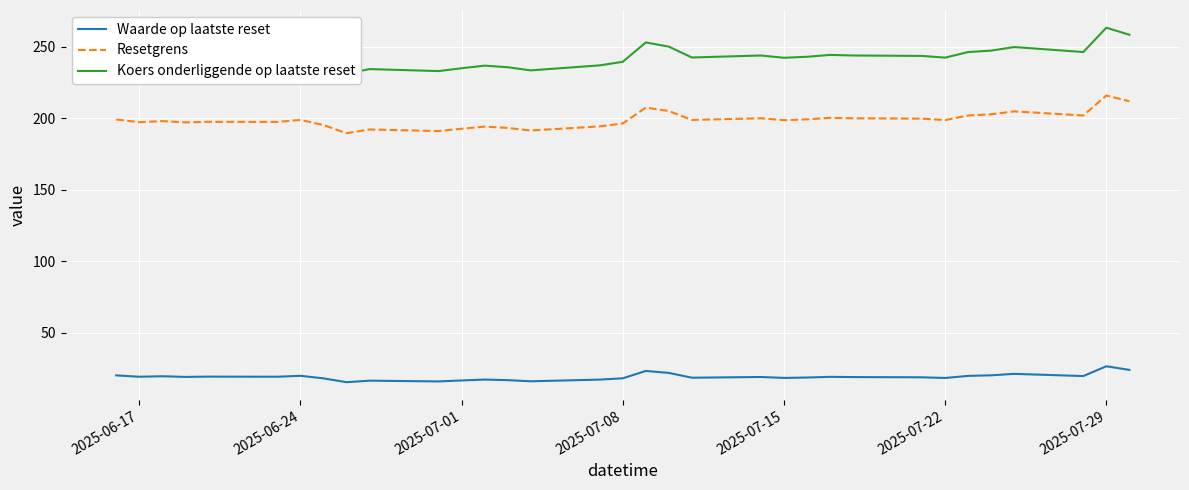

What is the maximum value for Waarde op laatste reset?

26.6